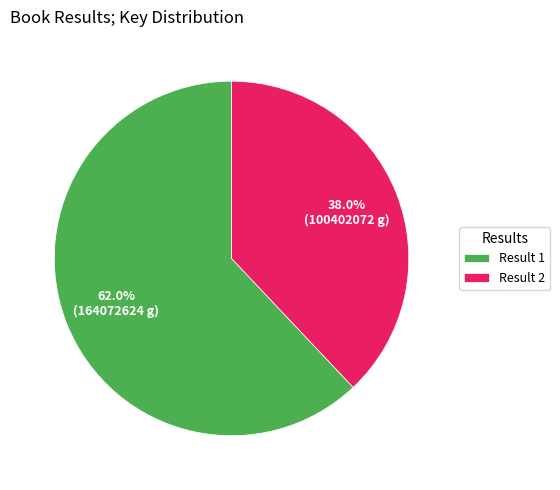

What is the majority slice?

Result 1